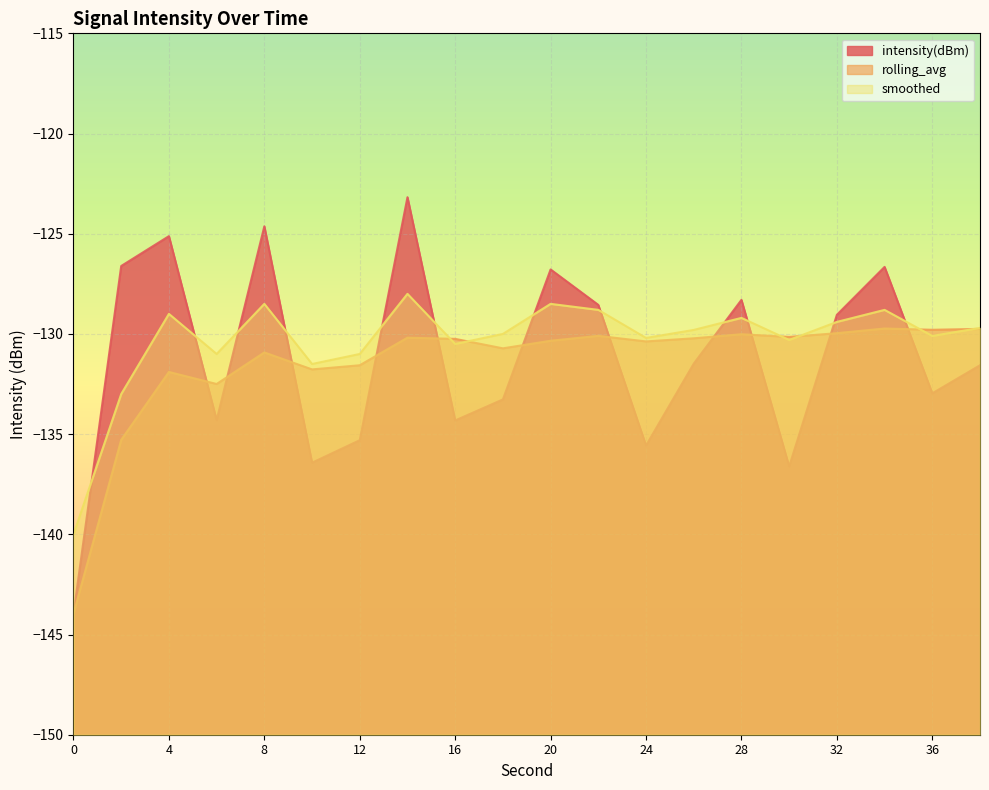

What value does the rolling_avg series have at 8?

-130.9